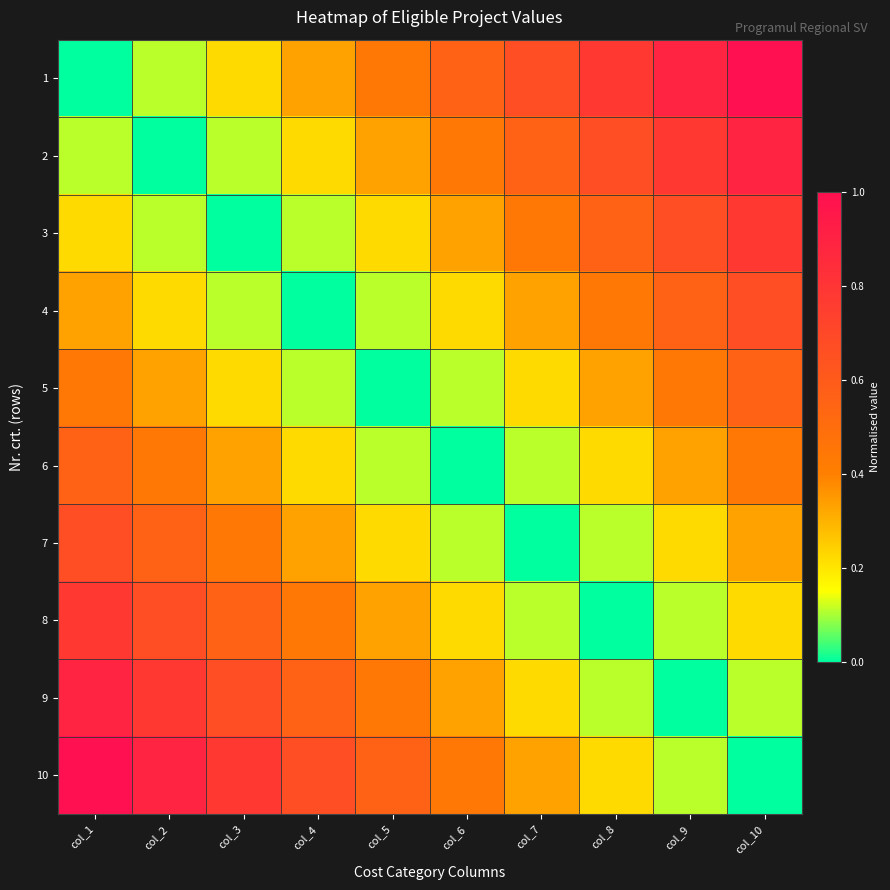

Which label corresponds to the smallest value in the chart?

col_1